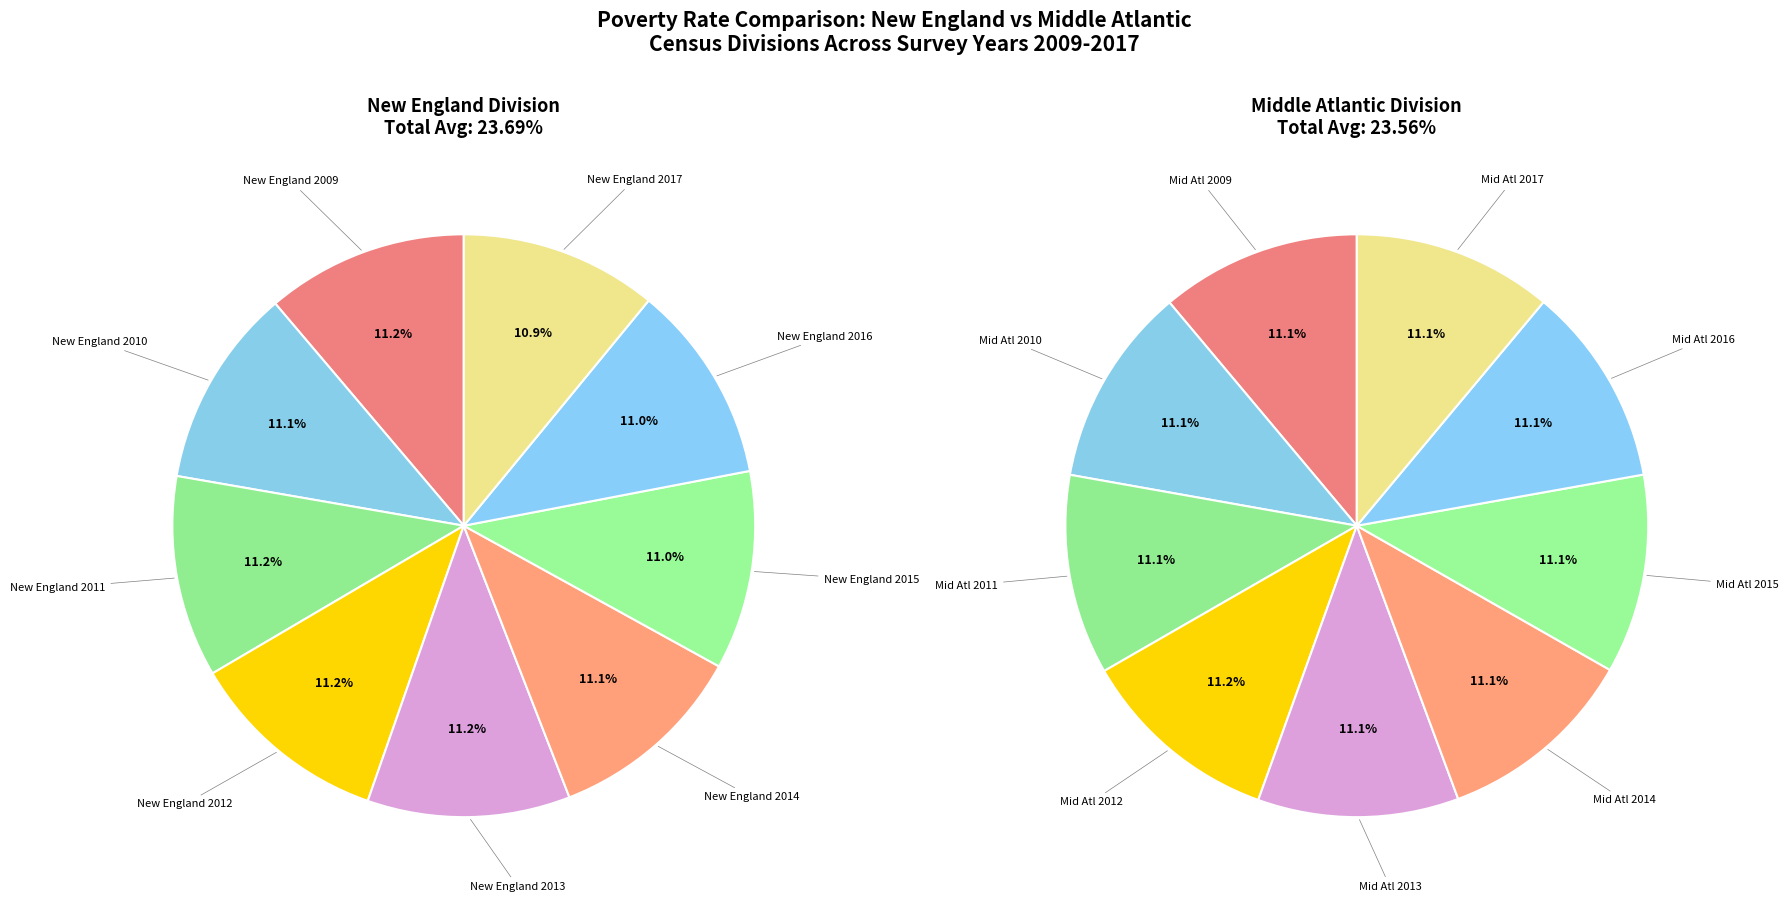

Combined, what portion of the pie is New England 2013 and New England 2017?

22.2%